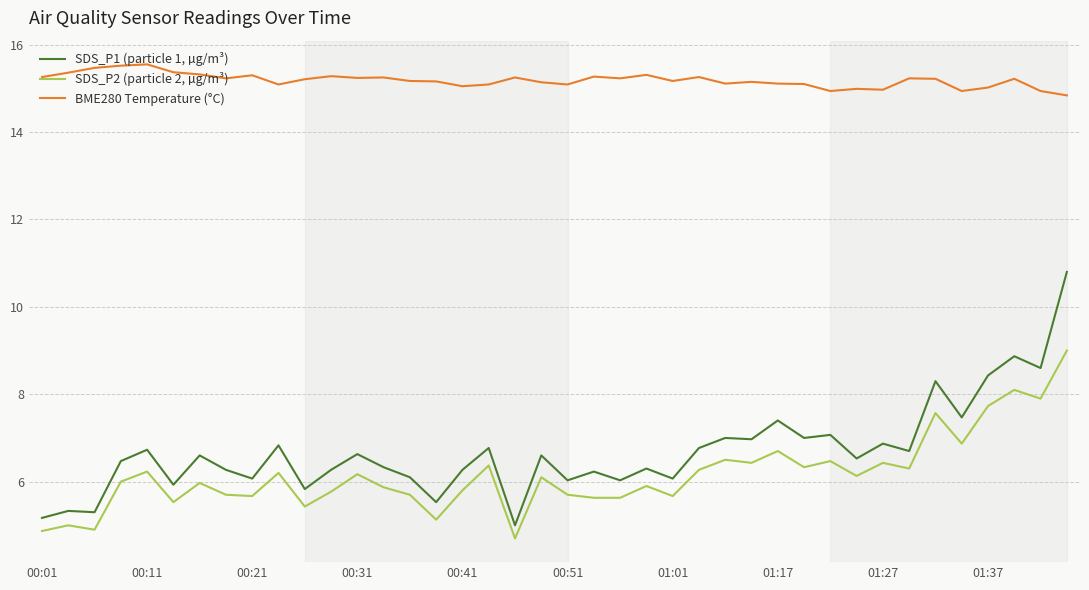

What is the lowest value of the BME280 Temperature (°C) series?

14.8